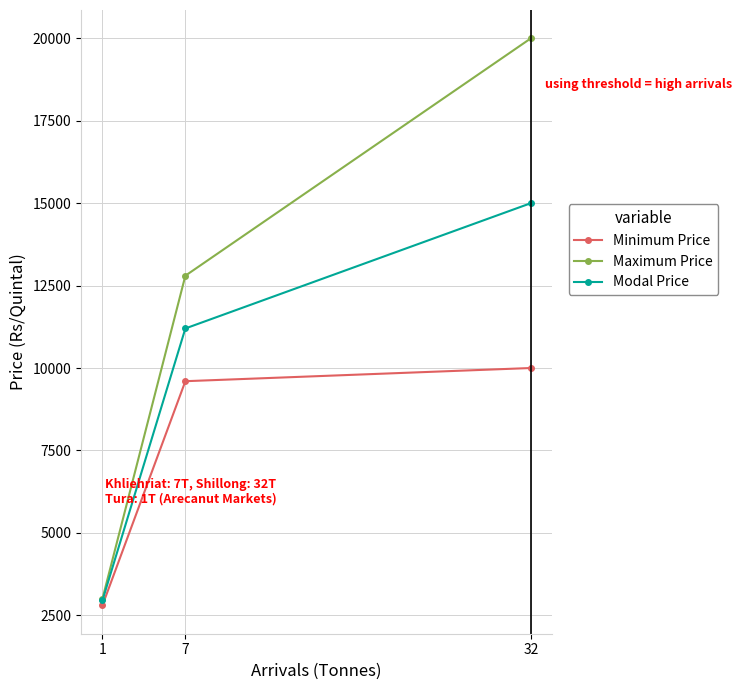

What is the value of the Modal Price point at the 3rd from the left?

15000